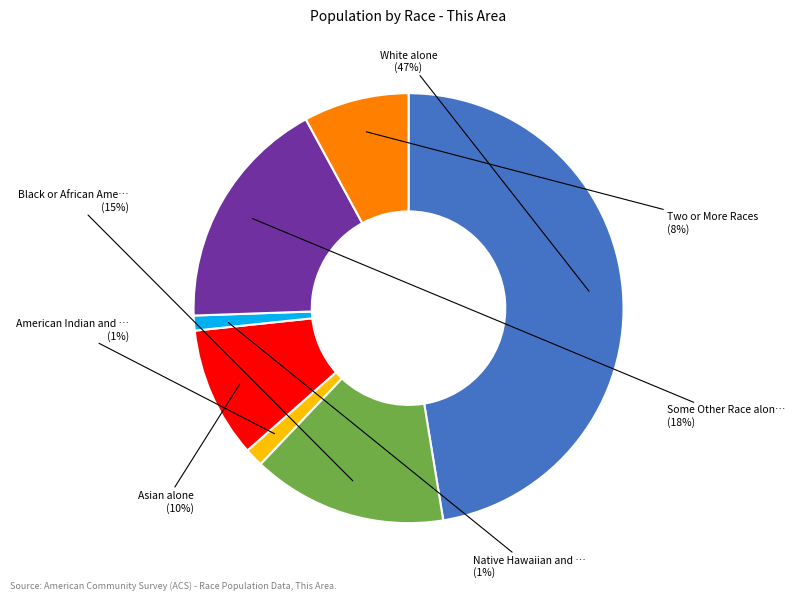

To the nearest percent, what is the difference between the largest and smallest slice percentages?

46%